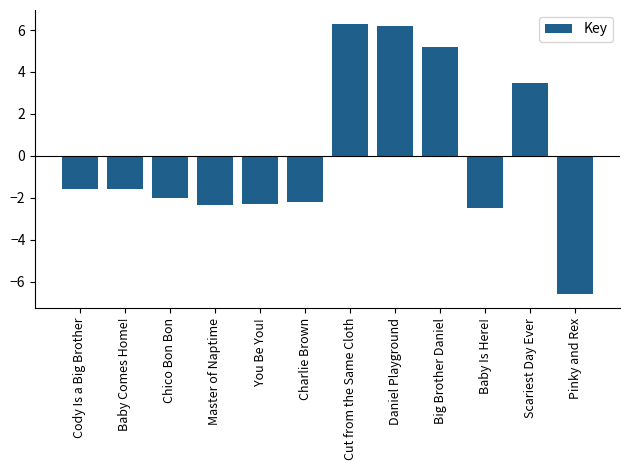

What is the difference between the maximum and minimum values?

12.9